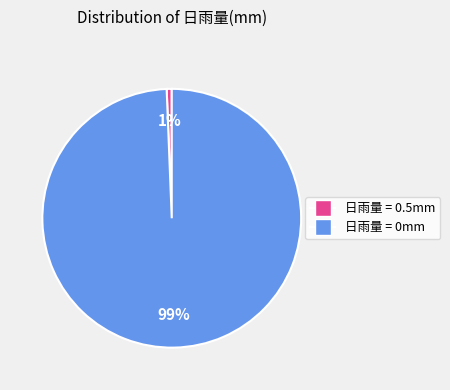

How many segments does this pie chart have?

2